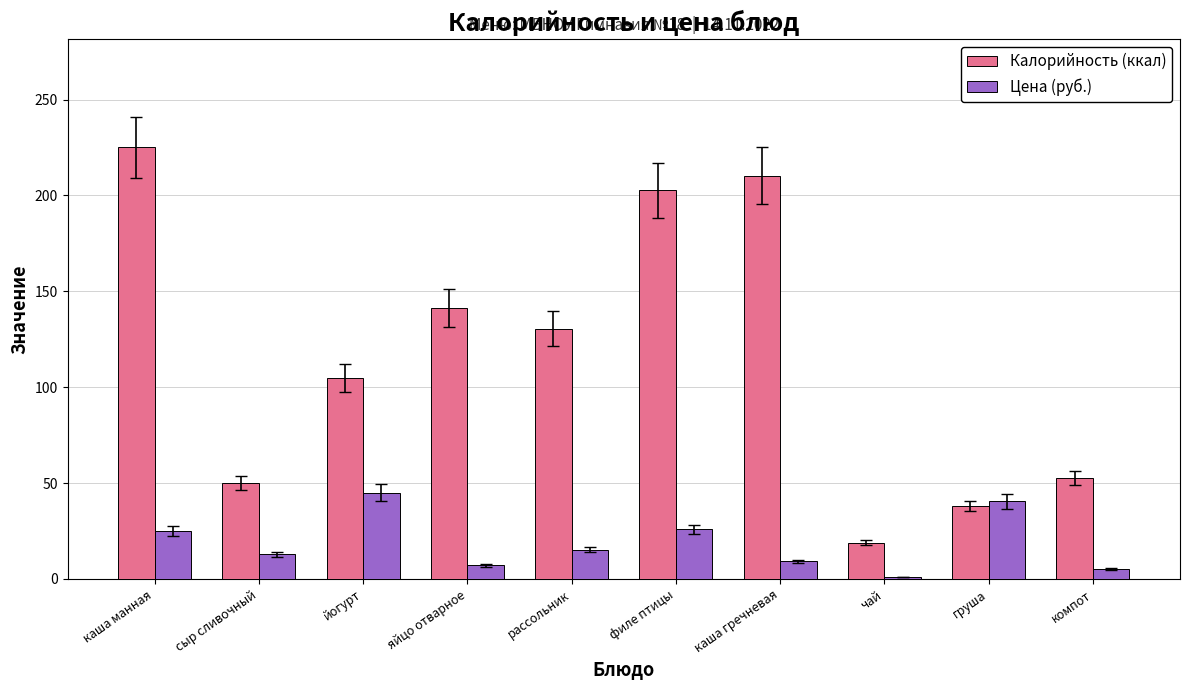

What is the difference between the highest and lowest values at яйцо отварное?

134.4